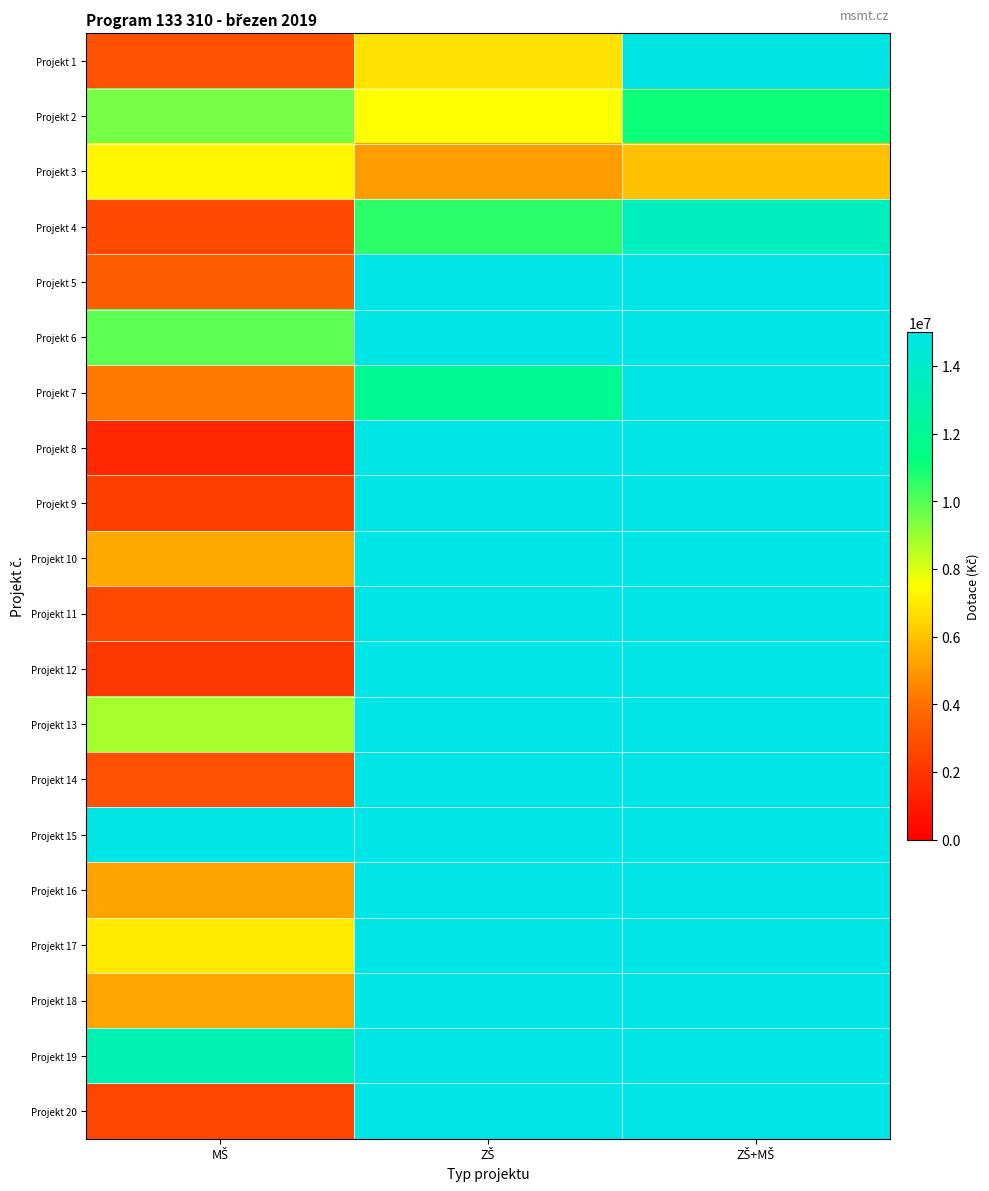

Reading left to right, what are all the values shown in this chart?

Projekt 1: MŠ=3023005.0	ZŠ=6820000.0	ZŠ+MŠ=14935621.0
Projekt 2: MŠ=9501376.0	ZŠ=7521755.0	ZŠ+MŠ=11069524.0
Projekt 3: MŠ=7275330.0	ZŠ=5099638.0	ZŠ+MŠ=6000930.0
Projekt 4: MŠ=2734347.0	ZŠ=10621581.0	ZŠ+MŠ=13588307.0
Projekt 5: MŠ=3423786.0	ZŠ=15000000.0	ZŠ+MŠ=15000000.0
Projekt 6: MŠ=9916252.0	ZŠ=15000000.0	ZŠ+MŠ=15000000.0
Projekt 7: MŠ=4296750.0	ZŠ=11920000.0	ZŠ+MŠ=15000000.0
Projekt 8: MŠ=1519086.0	ZŠ=15000000.0	ZŠ+MŠ=15000000.0
Projekt 9: MŠ=2343681.4	ZŠ=15000000.0	ZŠ+MŠ=15000000.0
Projekt 10: MŠ=5386120.0	ZŠ=15000000.0	ZŠ+MŠ=15000000.0
Projekt 11: MŠ=2714900.0	ZŠ=15000000.0	ZŠ+MŠ=15000000.0
Projekt 12: MŠ=2038131.0	ZŠ=15000000.0	ZŠ+MŠ=15000000.0
Projekt 13: MŠ=8832266.0	ZŠ=15000000.0	ZŠ+MŠ=15000000.0
Projekt 14: MŠ=2980319.0	ZŠ=15000000.0	ZŠ+MŠ=15000000.0
Projekt 15: MŠ=15000000.0	ZŠ=15000000.0	ZŠ+MŠ=15000000.0
Projekt 16: MŠ=5261010.0	ZŠ=15000000.0	ZŠ+MŠ=15000000.0
Projekt 17: MŠ=6974774.0	ZŠ=15000000.0	ZŠ+MŠ=15000000.0
Projekt 18: MŠ=5330819.0	ZŠ=15000000.0	ZŠ+MŠ=15000000.0
Projekt 19: MŠ=13124765.0	ZŠ=15000000.0	ZŠ+MŠ=15000000.0
Projekt 20: MŠ=2591319.8	ZŠ=15000000.0	ZŠ+MŠ=15000000.0